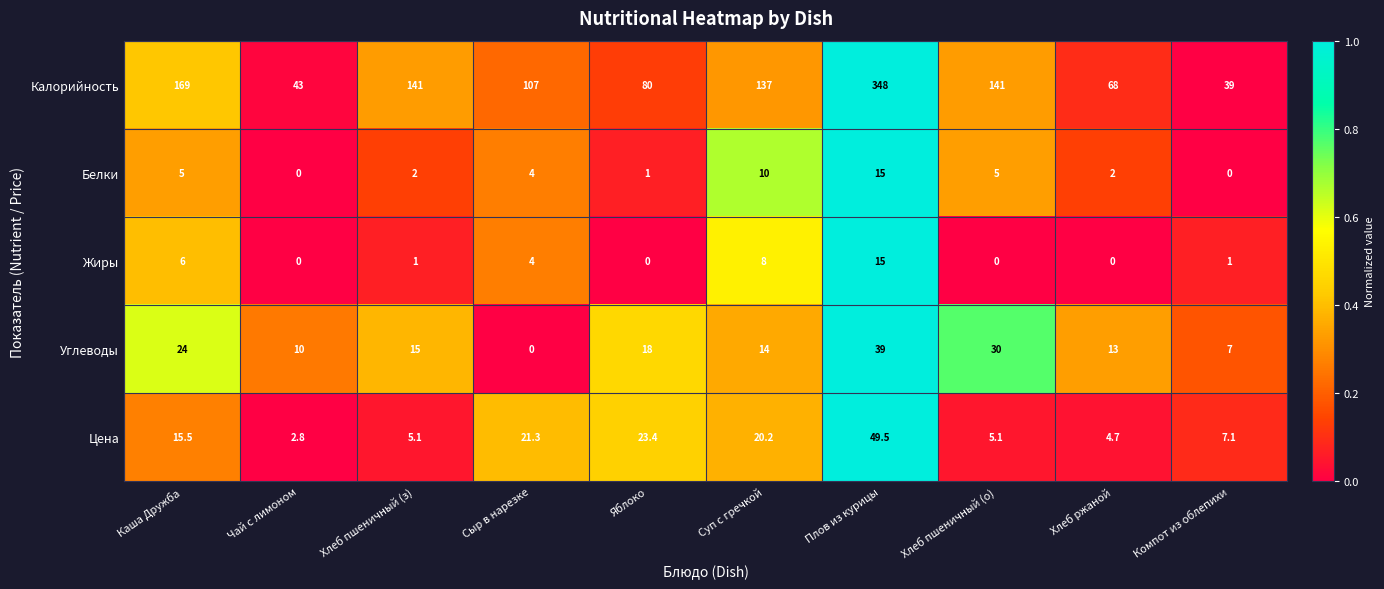

Rank the series at Хлеб пшеничный (з) from highest to lowest value.

Калорийность, Углеводы, Цена, Белки, Жиры